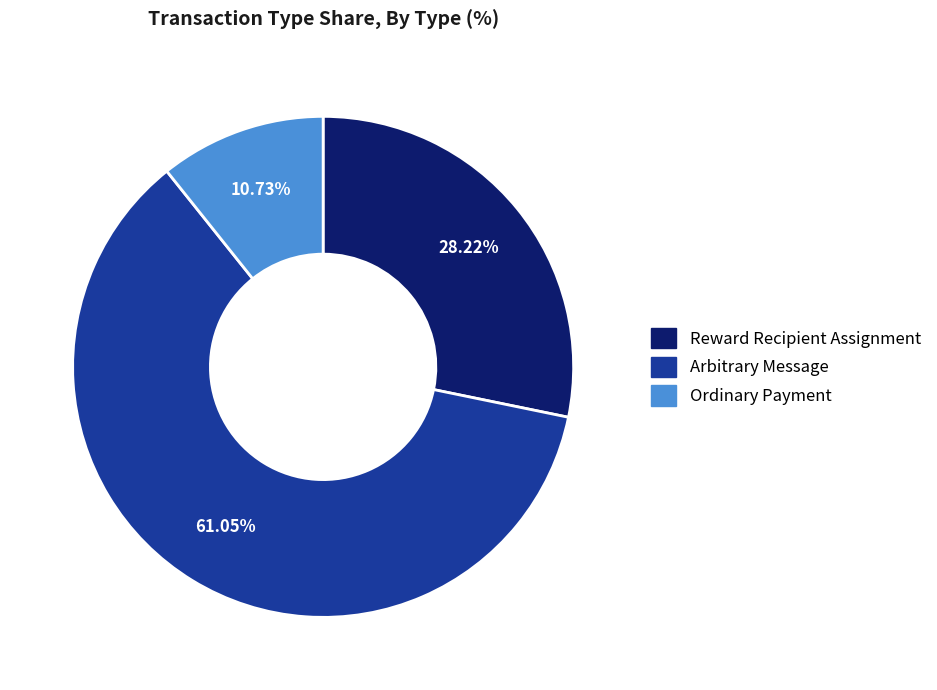

How many segments does this pie chart have?

3